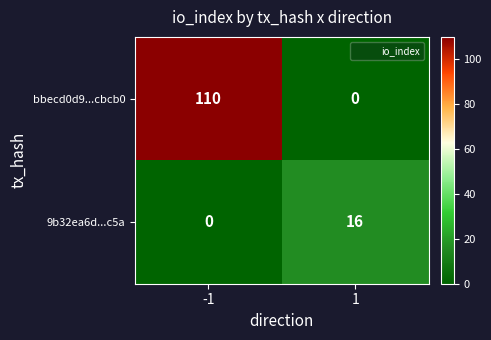

What is the sum of all 9b32ea6d...c5a values?

16